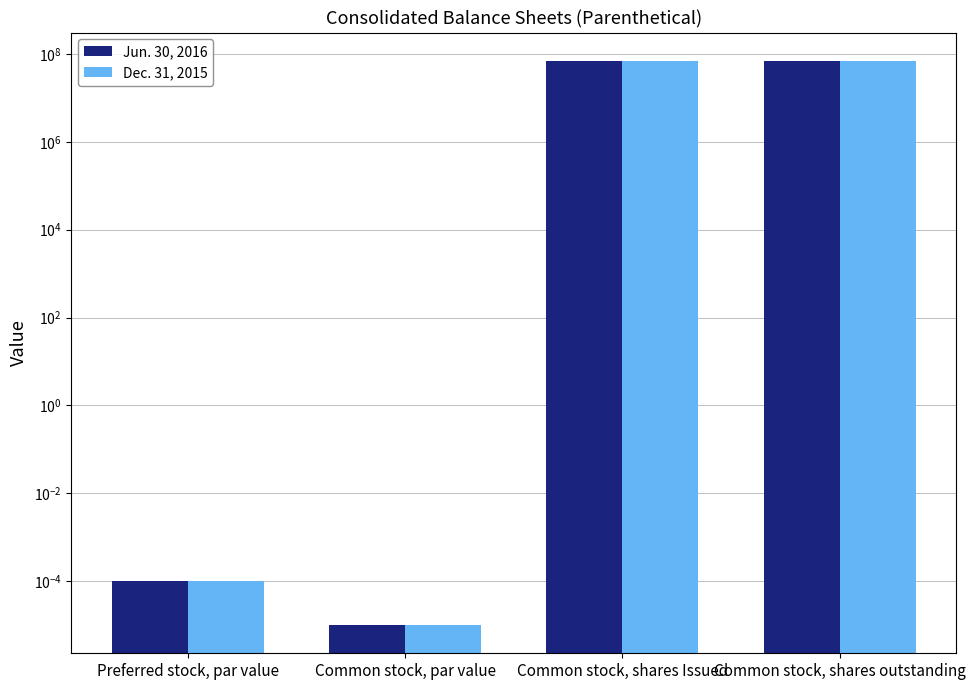

Which series changed the most between Preferred stock, par value and Common stock, shares outstanding?

Jun. 30, 2016